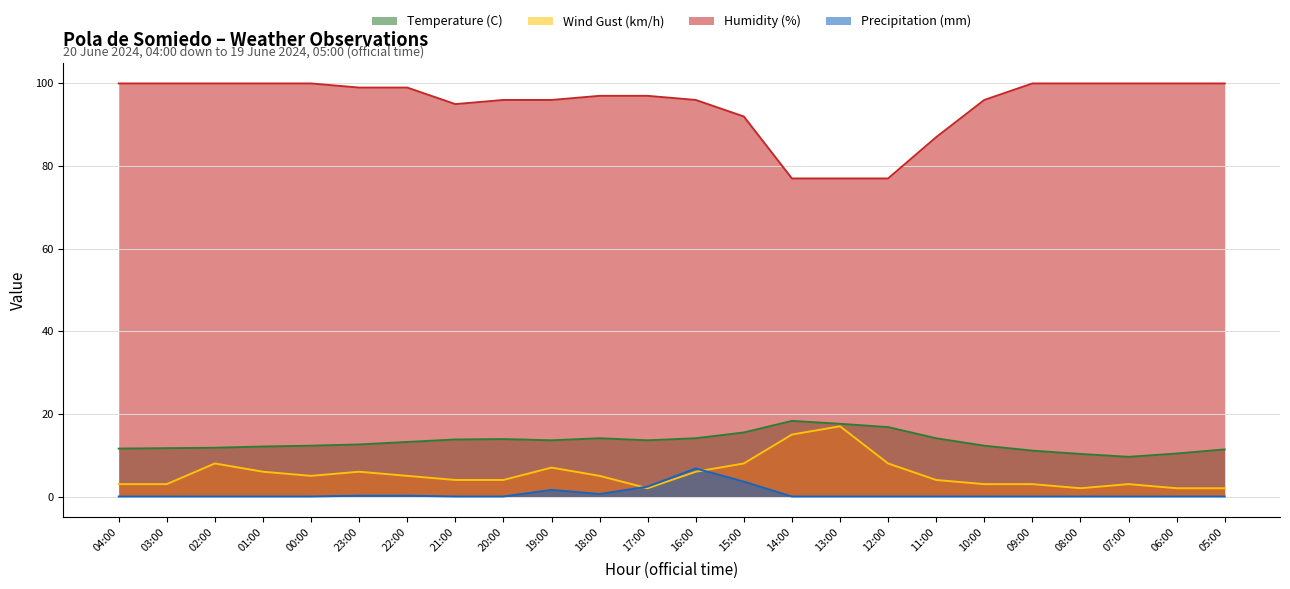

What are all the series names shown in the legend?

Temperature (C), Wind Gust (km/h), Humidity (%), Precipitation (mm)